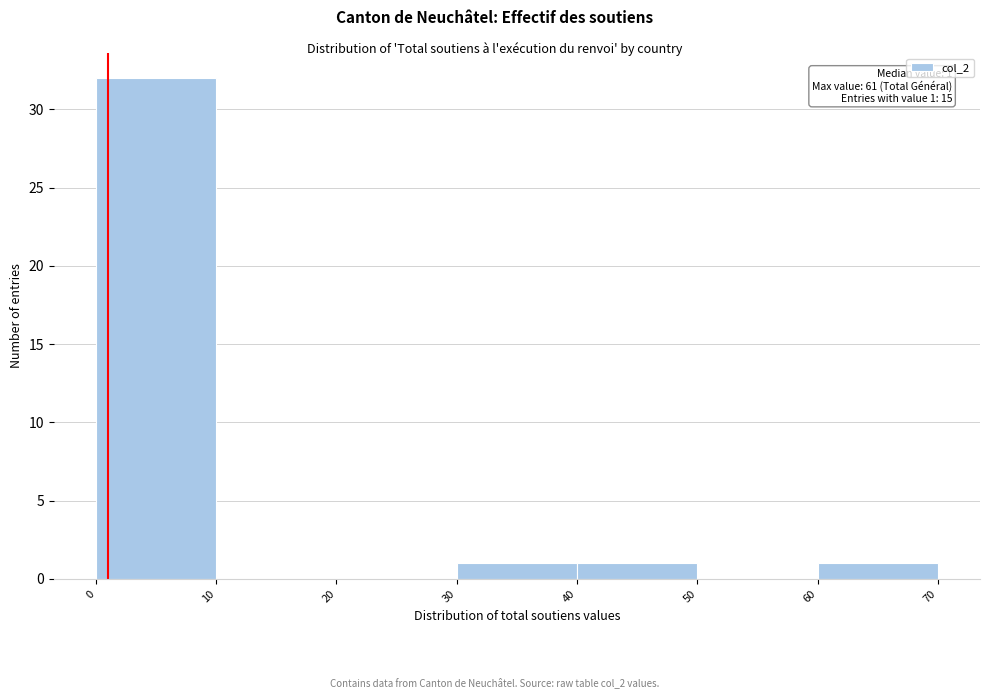

Which range on the x-axis has the tallest bar?

0 to 10